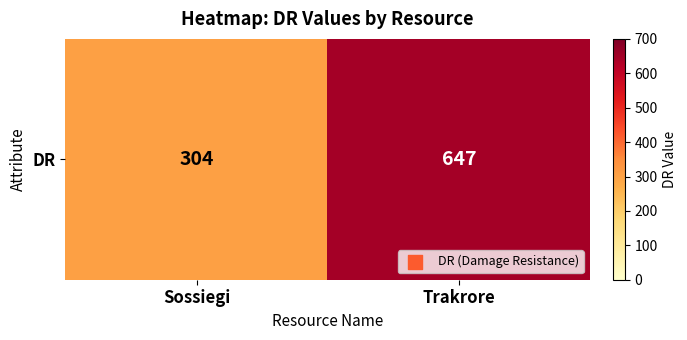

What is the ratio of the value at Sossiegi to the value at Trakrore?

0.5